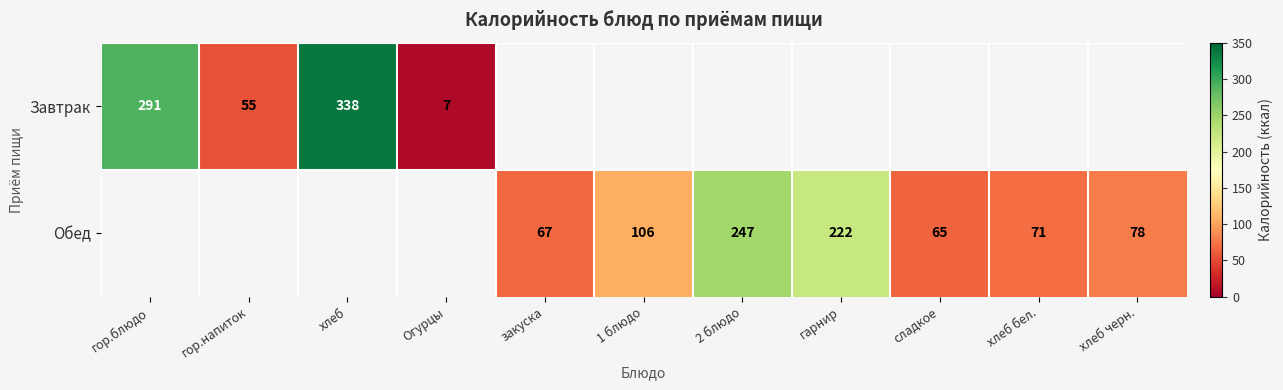

Is it true that Обед equals 362 at 2 блюдо?

False